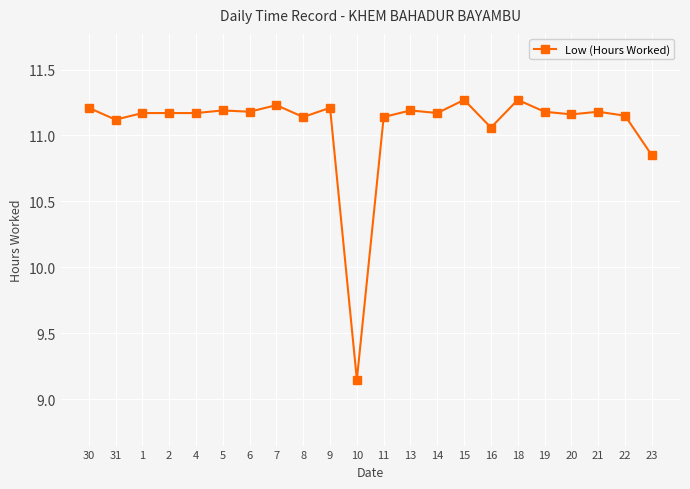

Which category has the lowest value across all series?

10